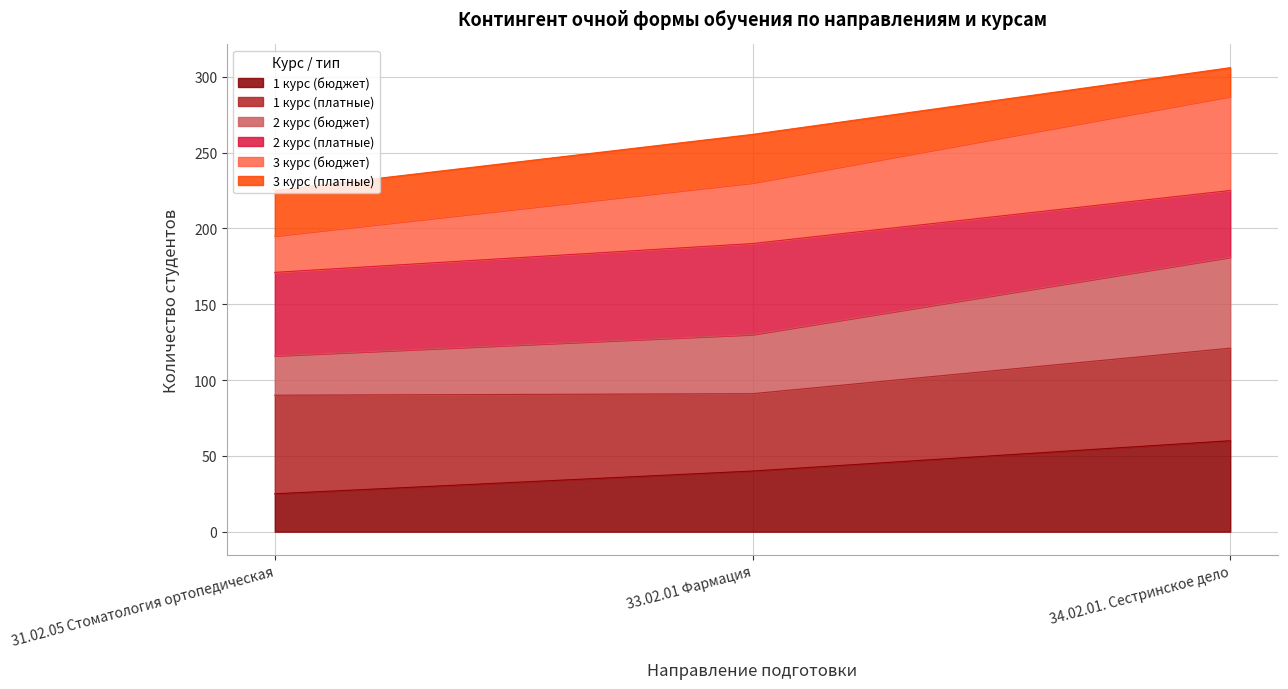

Which label corresponds to the largest value in the chart?

34.02.01. Сестринское дело